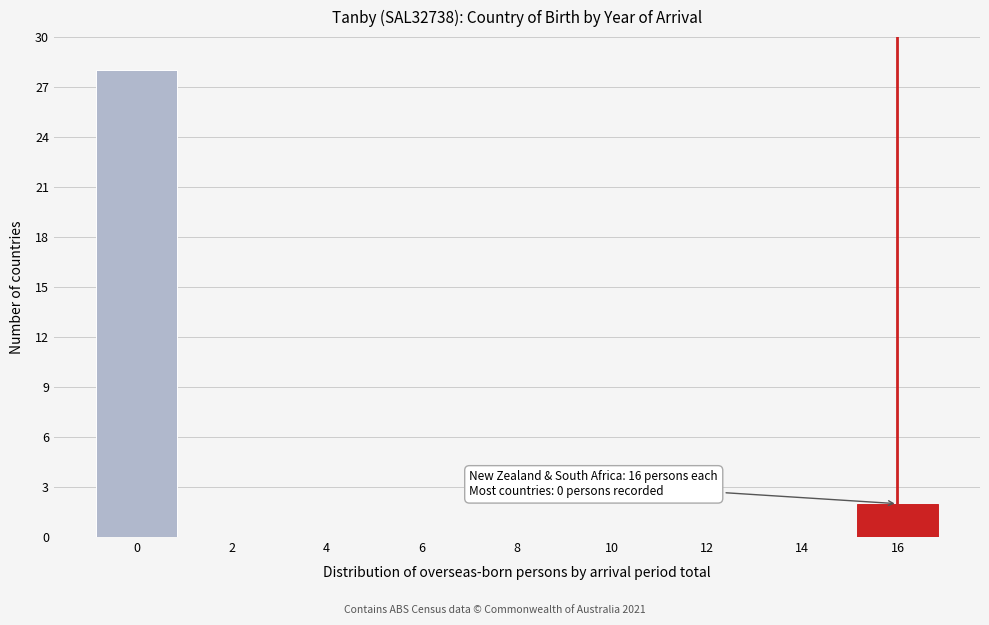

Reading left to right, list all the values displayed in this chart.

0=28	2=0	4=0	6=0	8=0	10=0	12=0	14=0	16=2